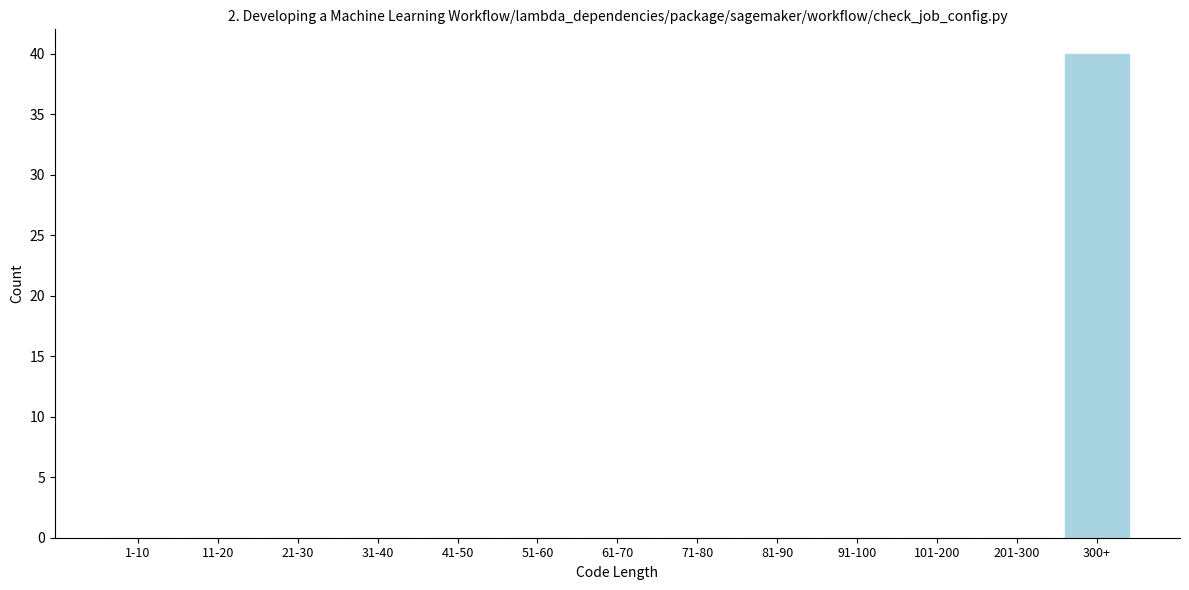

Reading right to left, extract all data points from this chart.

300+=40	201-300=0	101-200=0	91-100=0	81-90=0	71-80=0	61-70=0	51-60=0	41-50=0	31-40=0	21-30=0	11-20=0	1-10=0